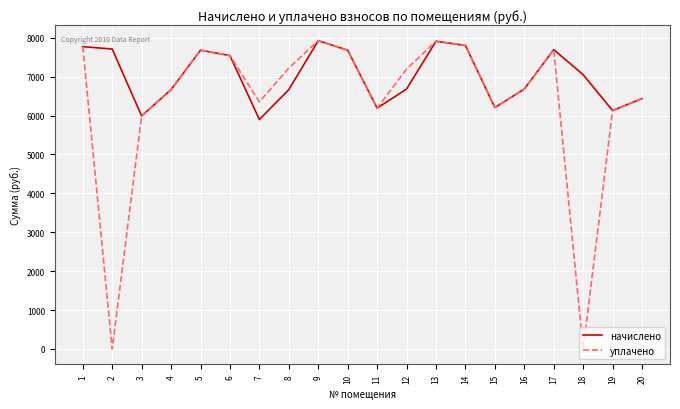

Is it true that начислено equals 2098.7 at 18?

False